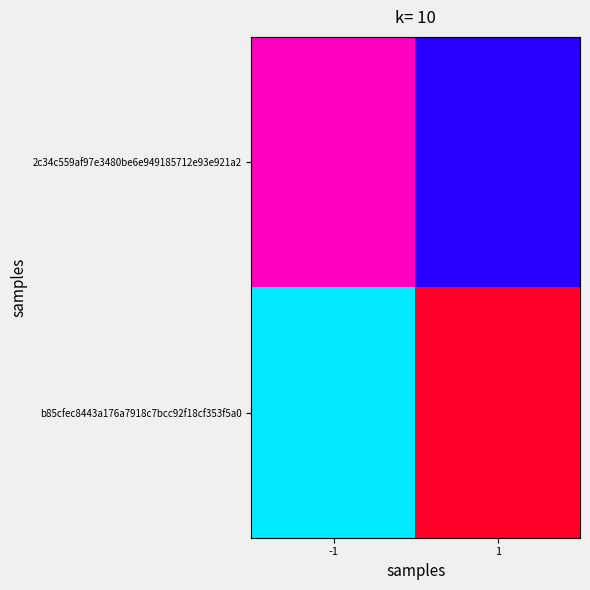

Reading right to left, list all the values displayed in this chart.

2c34c559af97e3480be6e949185712e93e921a2: 1=0	-1=-1
b85cfec8443a176a7918c7bcc92f18cf353f5a0: 1=4	-1=1